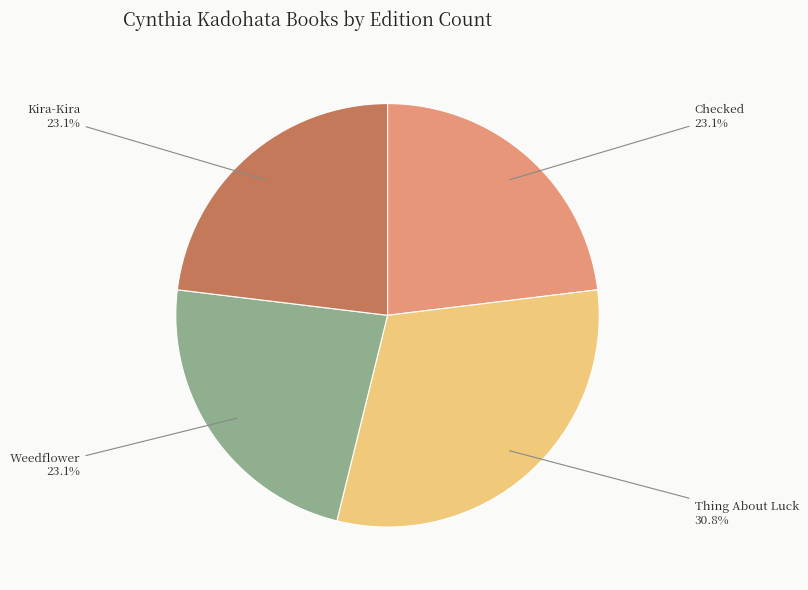

Does any single category account for the majority?

No